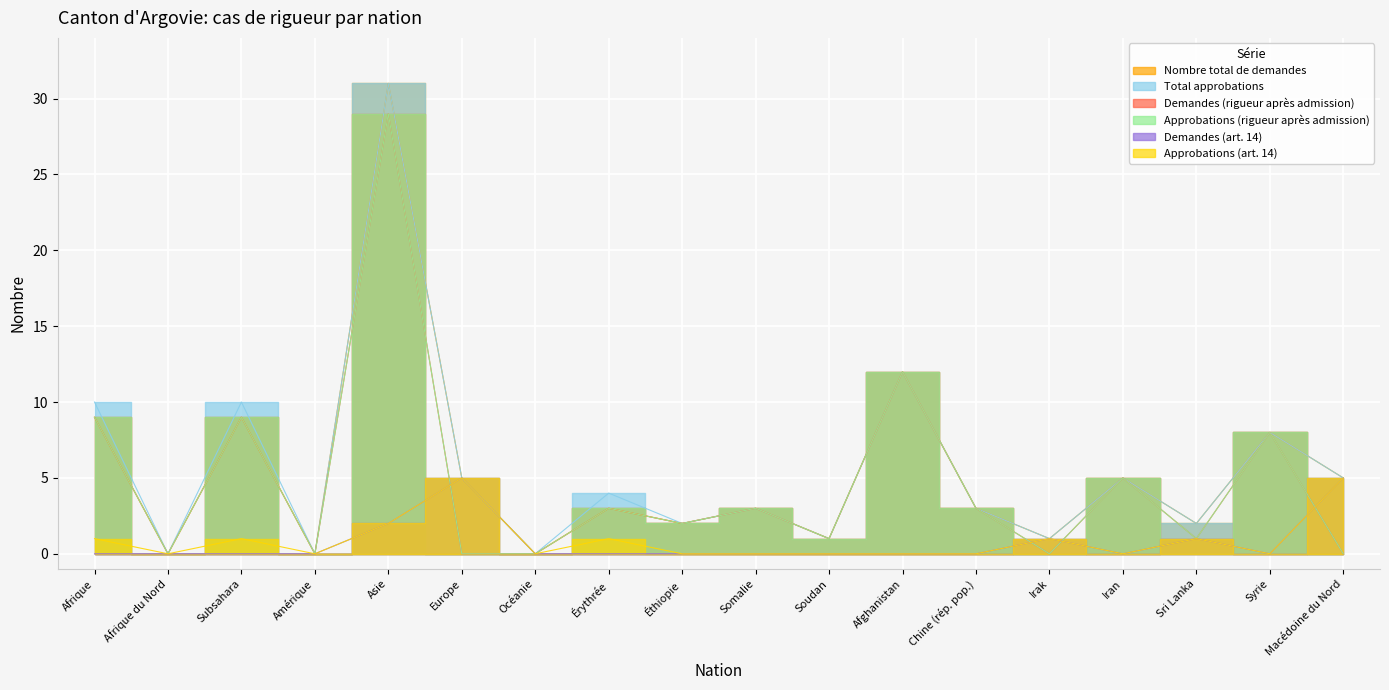

How many values in Total approbations are above zero?

15